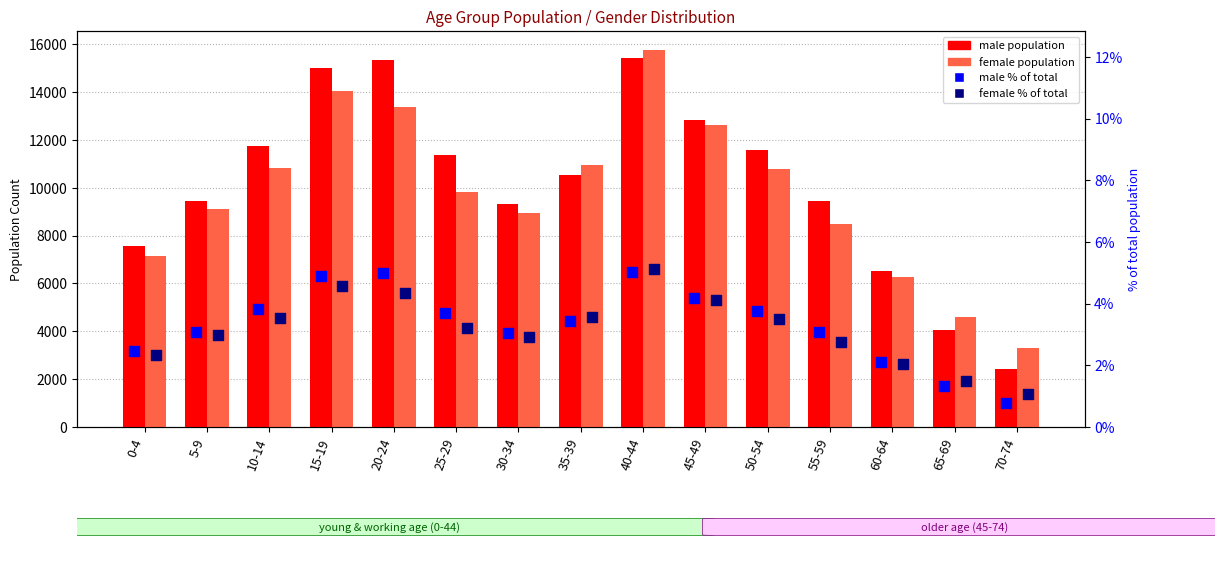

At which category is the sum across all series the highest?

40-44